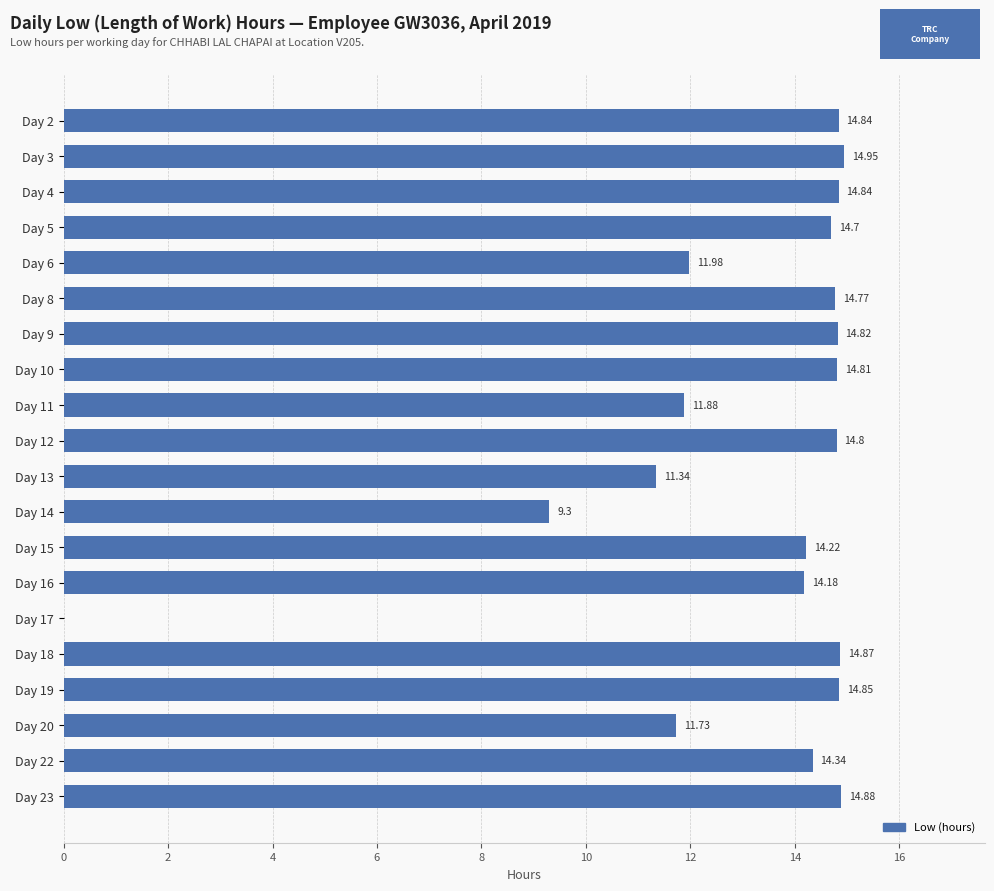

What is the sum of all values?

262.1